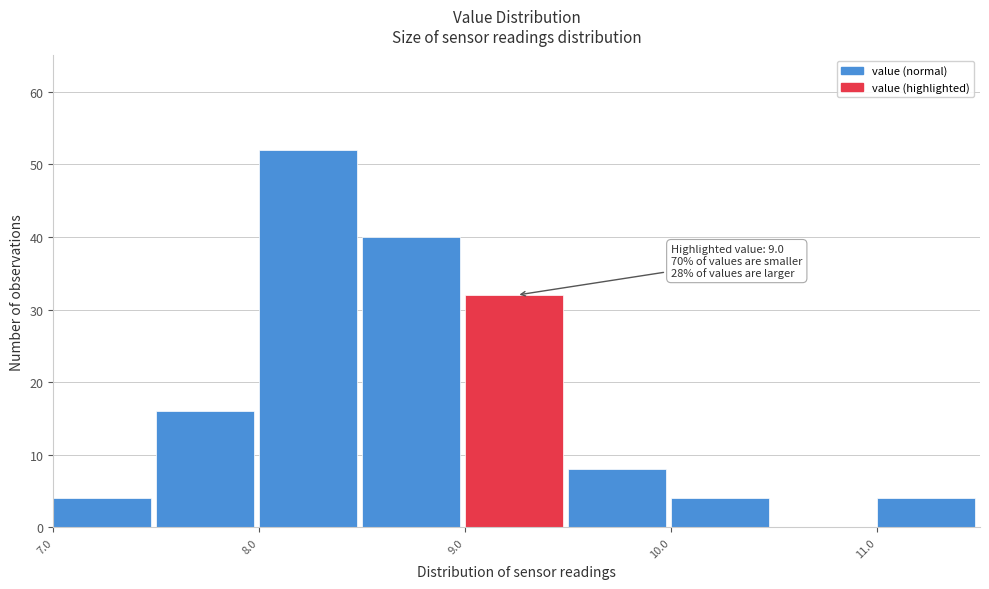

Which range on the x-axis has the tallest bar?

8.0 to 8.5